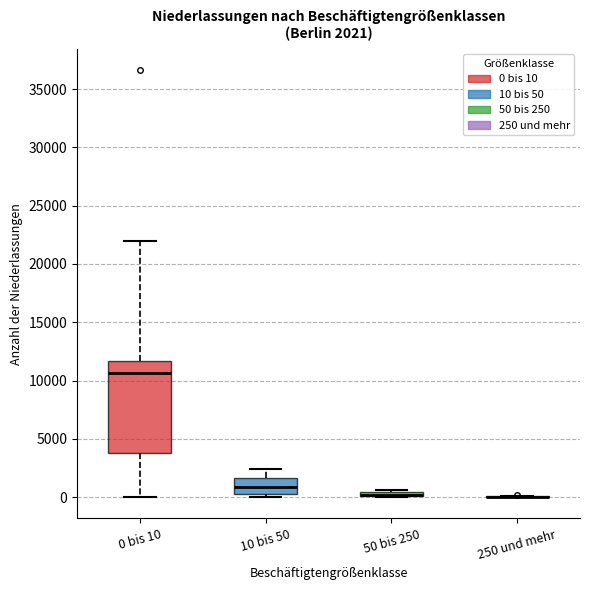

Comparing the boxes themselves (not the whiskers), which one is the tallest?

0 bis 10